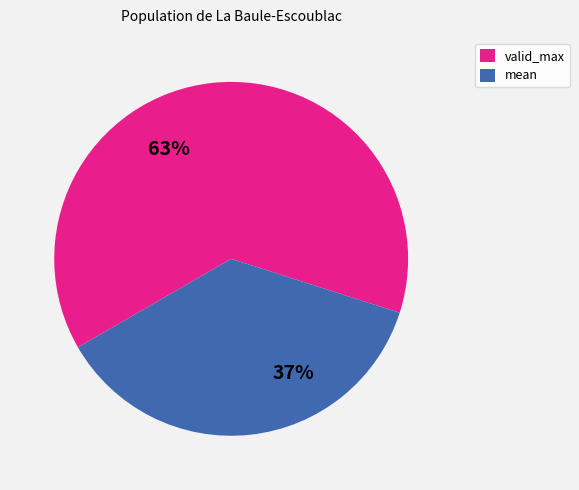

Is there a majority slice in this chart?

Yes